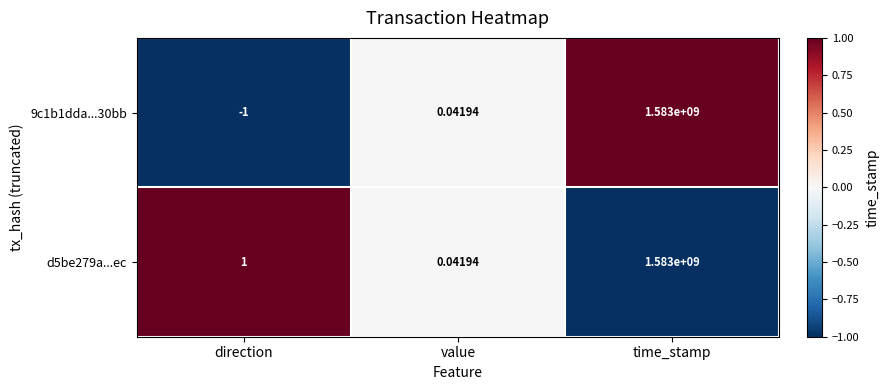

At which label is 9c1b1dda...30bb closest to 791499999?

value